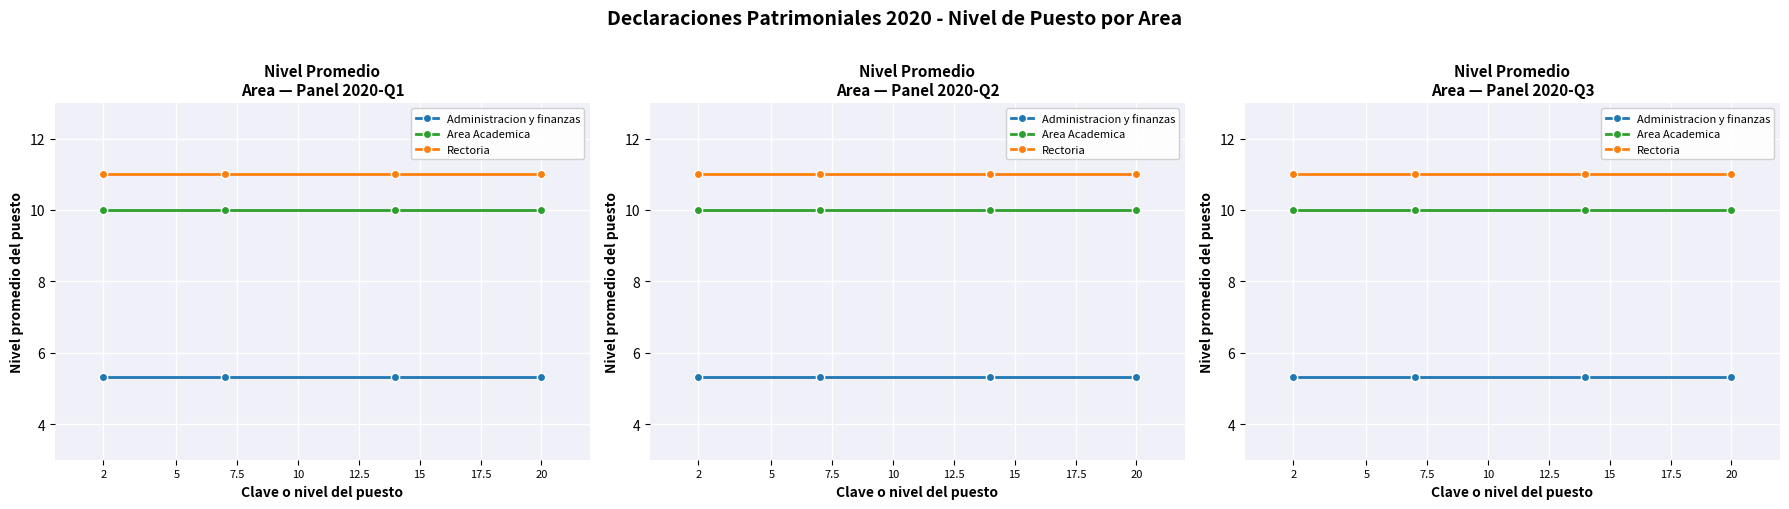

True or false: Administracion y finanzas and Rectoria intersect in this chart.

False